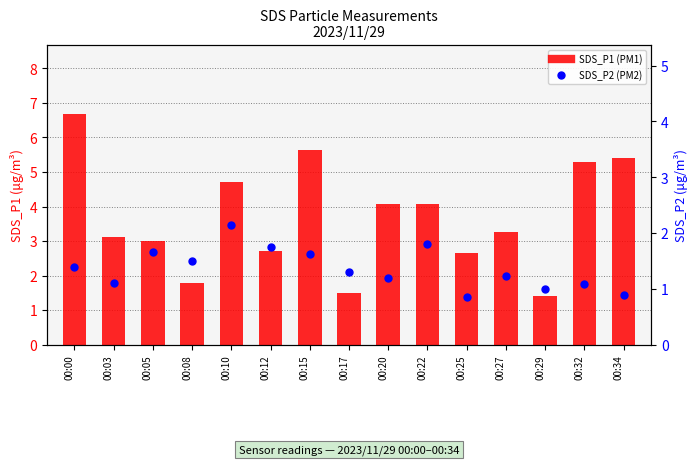

Which series has the widest spread of Y values?

SDS_P1